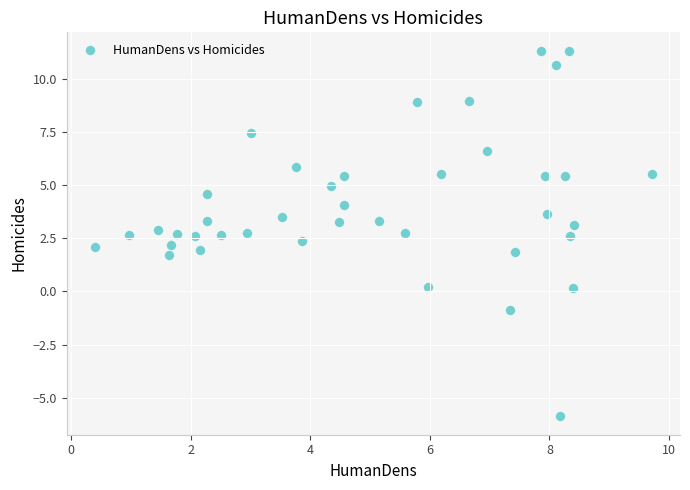

What is the range of Y values (max minus min)?

17.2